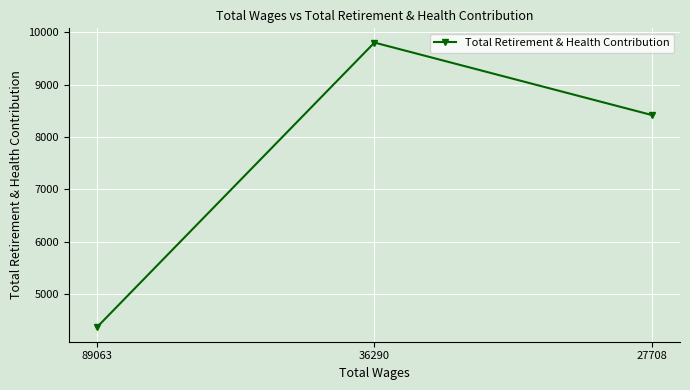

List the labels in order of value, smallest first.

89063, 27708, 36290